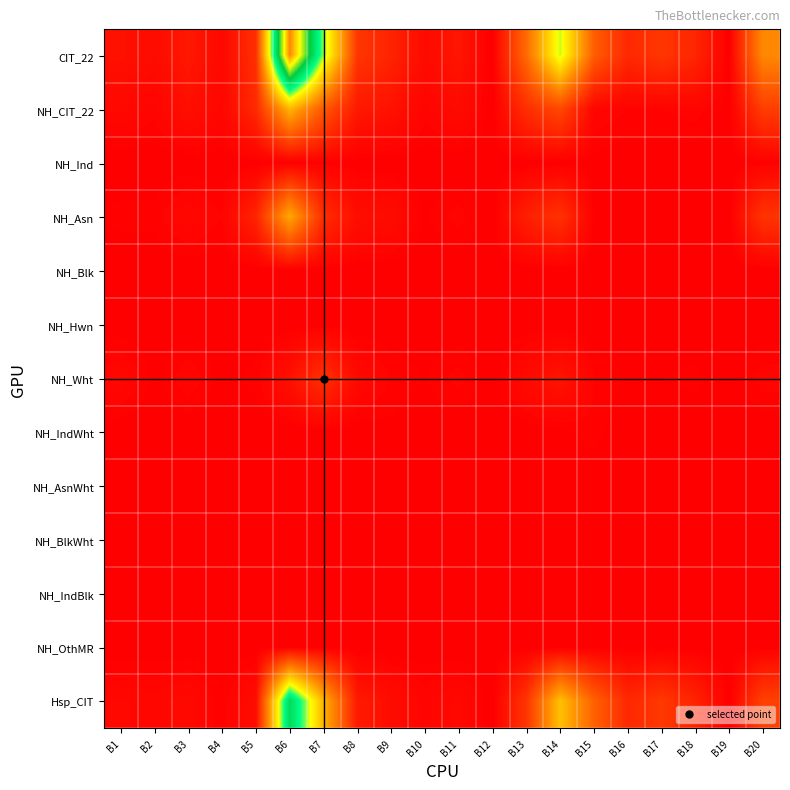

Reading left to right, extract all data points from this chart.

CIT_22: B1=62	B2=45	B3=86	B4=32	B5=167	B6=1894	B7=937	B8=193	B9=124	B10=42	B11=80	B12=0	B13=372	B14=896	B15=331	B16=144	B17=192	B18=134	B19=0	B20=478
NH_CIT_22: B1=32	B2=18	B3=56	B4=26	B5=149	B6=628	B7=313	B8=88	B9=66	B10=19	B11=41	B12=0	B13=165	B14=255	B15=24	B16=15	B17=15	B18=20	B19=0	B20=218
NH_Ind: B1=0	B2=0	B3=0	B4=0	B5=0	B6=0	B7=6	B8=0	B9=0	B10=0	B11=0	B12=0	B13=0	B14=0	B15=3	B16=0	B17=0	B18=0	B19=0	B20=6
NH_Asn: B1=10	B2=11	B3=31	B4=15	B5=129	B6=581	B7=158	B8=53	B9=44	B10=6	B11=19	B12=0	B13=112	B14=175	B15=6	B16=6	B17=7	B18=2	B19=0	B20=182
NH_Blk: B1=0	B2=0	B3=0	B4=0	B5=0	B6=1	B7=0	B8=0	B9=0	B10=0	B11=0	B12=0	B13=0	B14=0	B15=0	B16=0	B17=0	B18=0	B19=0	B20=0
NH_Hwn: B1=0	B2=0	B3=0	B4=0	B5=0	B6=0	B7=0	B8=0	B9=0	B10=0	B11=0	B12=0	B13=0	B14=0	B15=0	B16=0	B17=0	B18=0	B19=0	B20=0
NH_Wht: B1=30	B2=3	B3=23	B4=3	B5=11	B6=59	B7=168	B8=35	B9=14	B10=7	B11=19	B12=0	B13=40	B14=72	B15=15	B16=6	B17=7	B18=10	B19=0	B20=20
NH_IndWht: B1=0	B2=0	B3=0	B4=0	B5=0	B6=0	B7=0	B8=0	B9=5	B10=0	B11=0	B12=0	B13=0	B14=4	B15=11	B16=0	B17=0	B18=0	B19=0	B20=0
NH_AsnWht: B1=0	B2=0	B3=0	B4=0	B5=0	B6=0	B7=2	B8=3	B9=0	B10=0	B11=1	B12=0	B13=4	B14=5	B15=0	B16=0	B17=0	B18=0	B19=0	B20=0
NH_BlkWht: B1=0	B2=0	B3=0	B4=0	B5=0	B6=0	B7=0	B8=0	B9=0	B10=0	B11=0	B12=0	B13=0	B14=0	B15=0	B16=0	B17=0	B18=0	B19=0	B20=0
NH_IndBlk: B1=0	B2=0	B3=0	B4=0	B5=0	B6=0	B7=0	B8=0	B9=0	B10=0	B11=0	B12=0	B13=0	B14=0	B15=0	B16=0	B17=0	B18=0	B19=0	B20=0
NH_OthMR: B1=0	B2=0	B3=0	B4=0	B5=0	B6=1	B7=0	B8=0	B9=0	B10=0	B11=0	B12=0	B13=0	B14=0	B15=0	B16=0	B17=0	B18=0	B19=0	B20=1
Hsp_CIT: B1=31	B2=26	B3=35	B4=9	B5=48	B6=1231	B7=617	B8=93	B9=46	B10=20	B11=32	B12=0	B13=185	B14=654	B15=343	B16=143	B17=198	B18=124	B19=0	B20=229